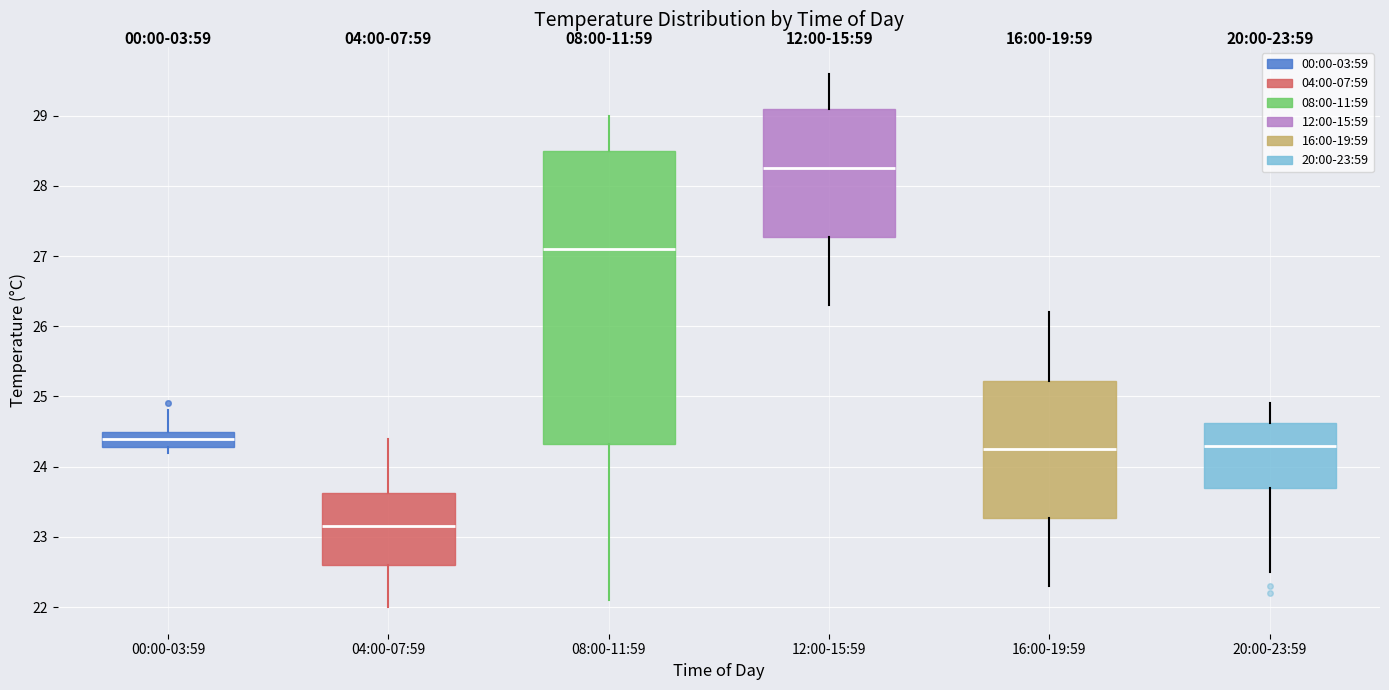

Which box's median line is the highest?

12:00-15:59